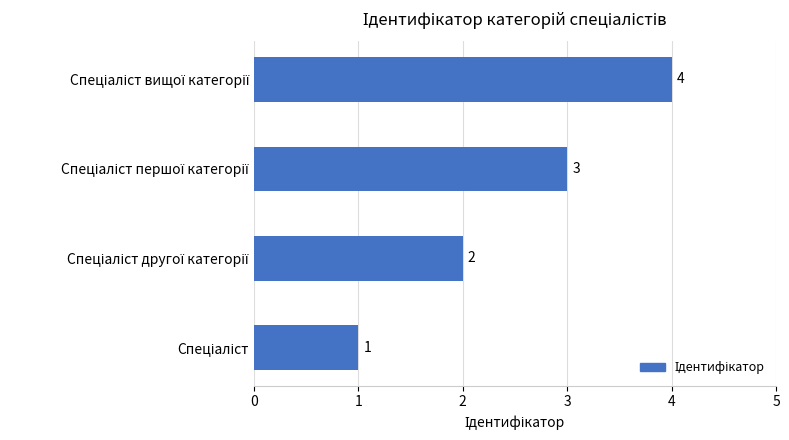

What is the sum of all values?

10